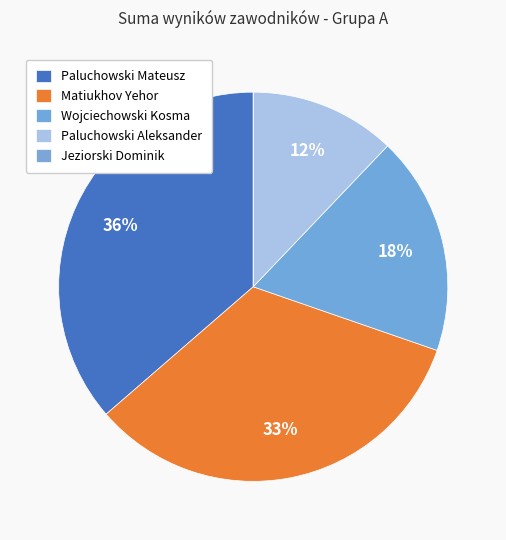

To the nearest percent, what is the difference between the largest and smallest slice percentages?

36%